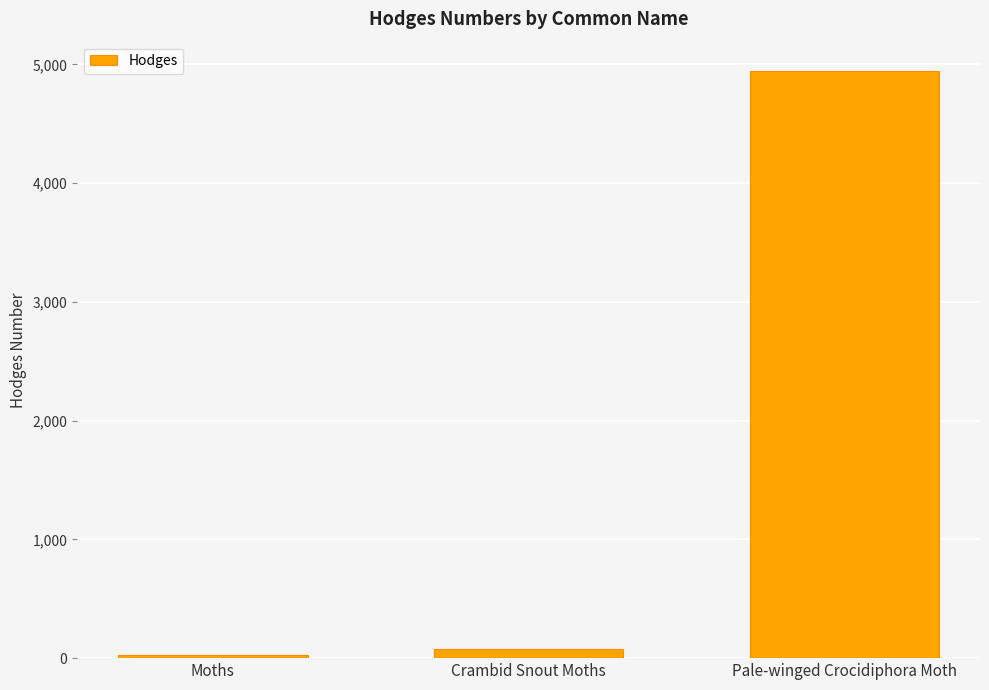

The value at Pale-winged Crocidiphora Moth is 4945.0. True or false?

True